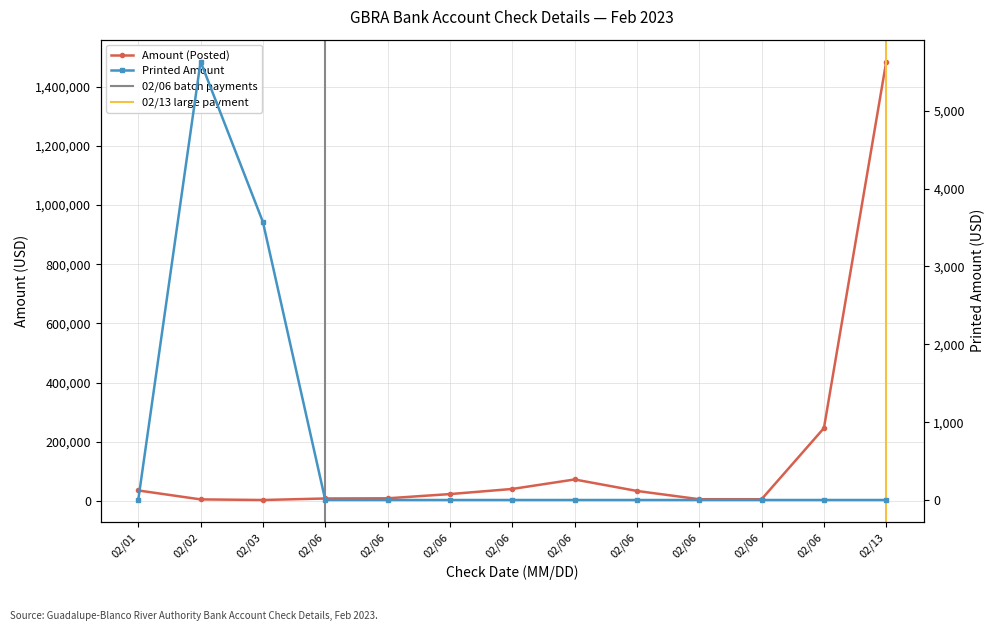

Rank the series by their maximum value, from lowest to highest.

Printed Amount, Amount (Posted)